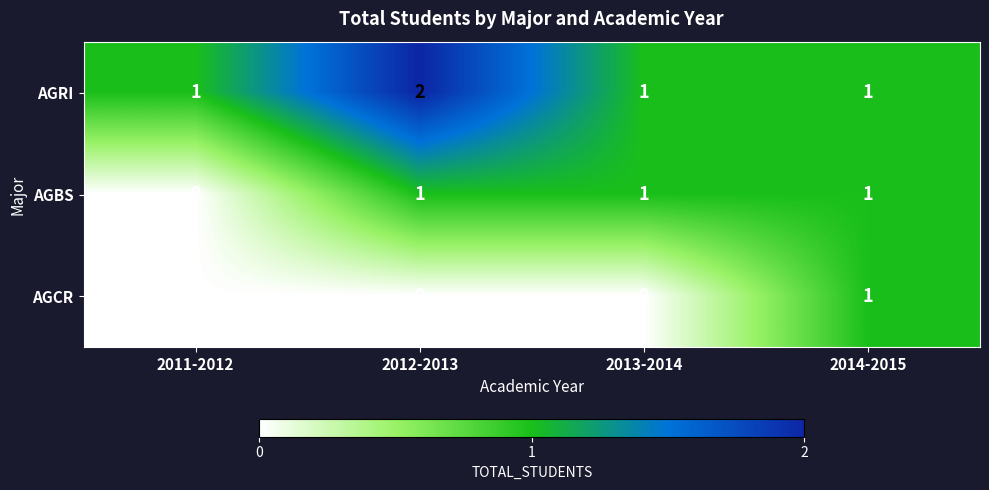

Between 2013-2014 and 2014-2015, which series saw the biggest shift?

AGCR